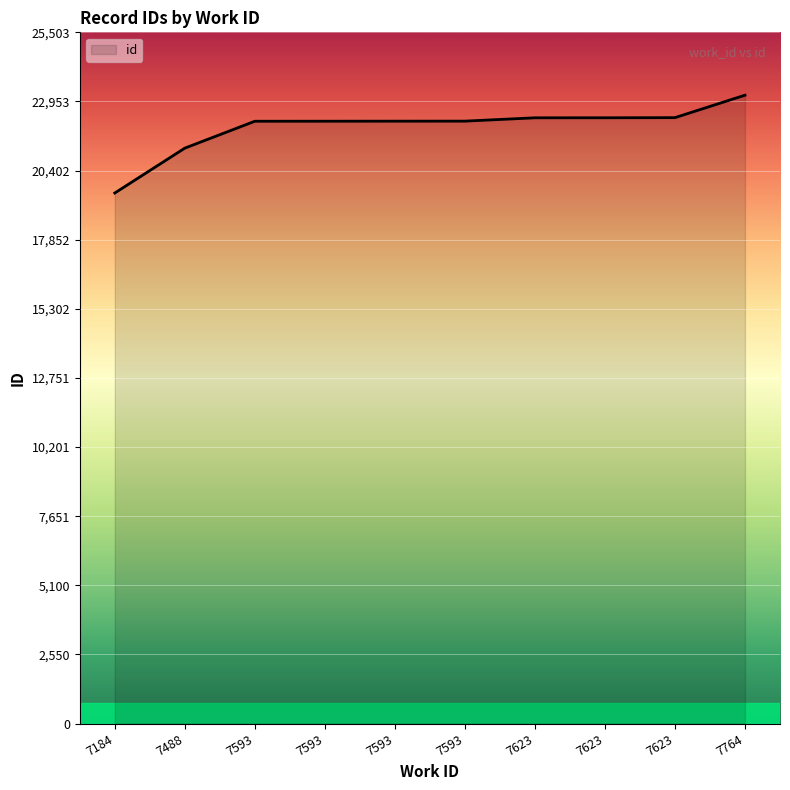

True or false: the data shows 22351 at 7623.

True